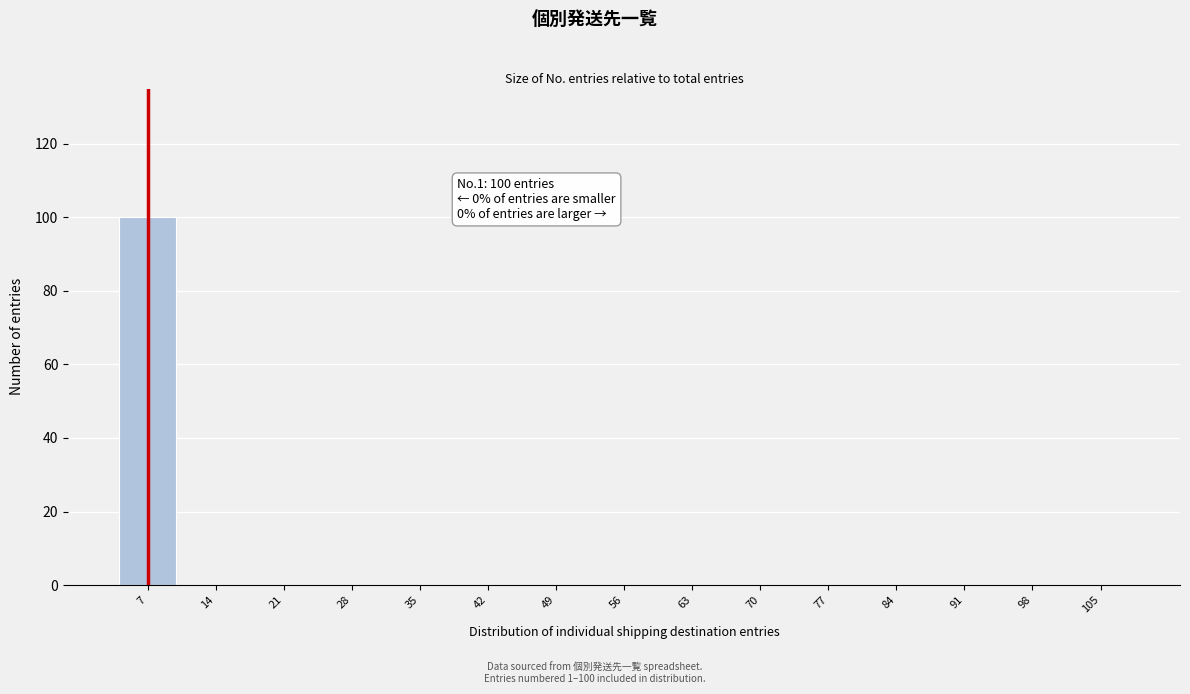

Reading left to right, extract all data points from this chart.

7=100	14=0	21=0	28=0	35=0	42=0	49=0	56=0	63=0	70=0	77=0	84=0	91=0	98=0	105=0